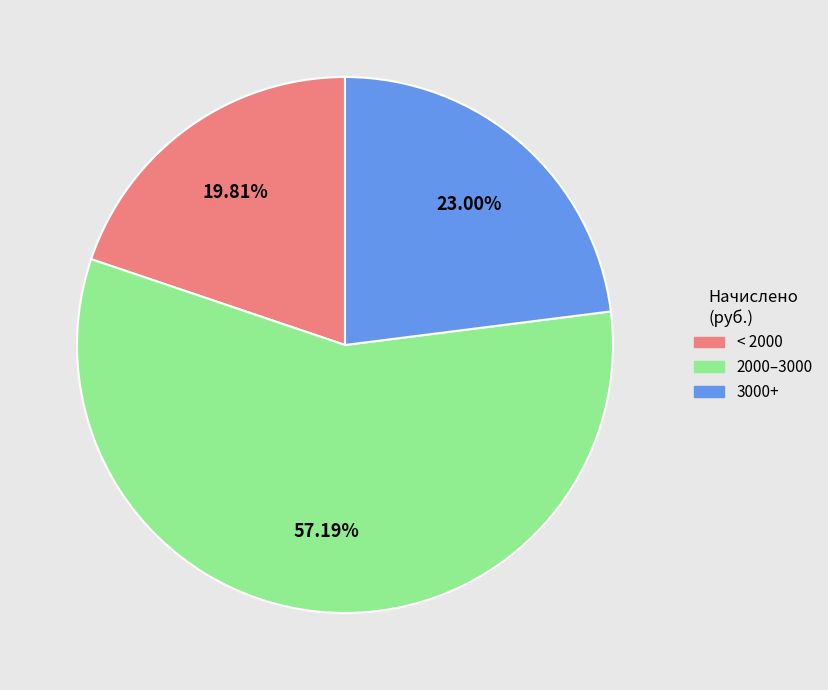

Is there any slice that represents more than half of the pie?

Yes